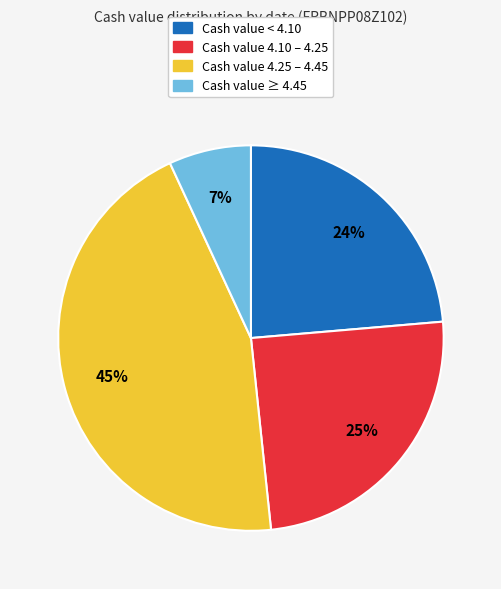

To the nearest percent, what is the difference between the largest and smallest slice percentages?

38%